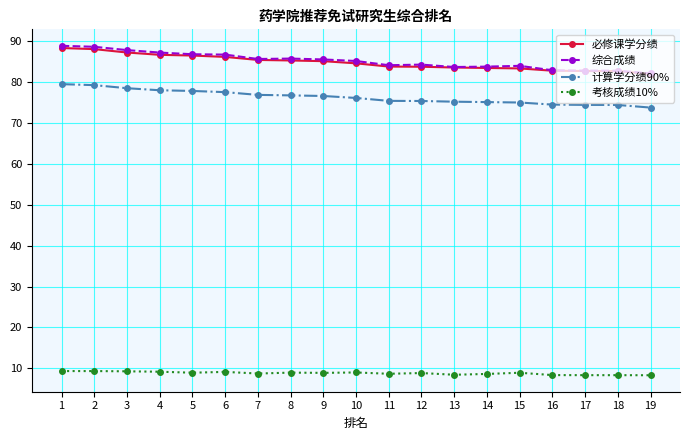

True or false: 综合成绩 and 计算学分绩90% intersect in this chart.

False